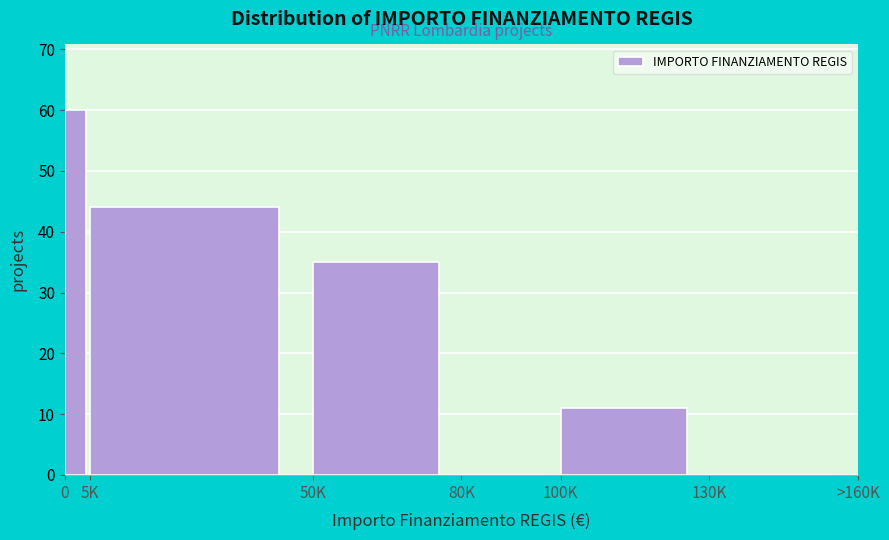

Reading left to right, what are all the values shown in this chart?

0=60	5K=44	50K=35	80K=0	100K=11	130K=0